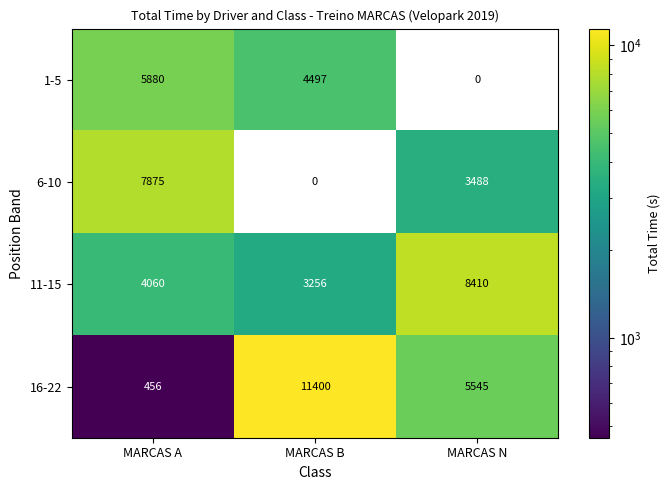

True or false: 11-15 has a value of 3256 at MARCAS B.

True